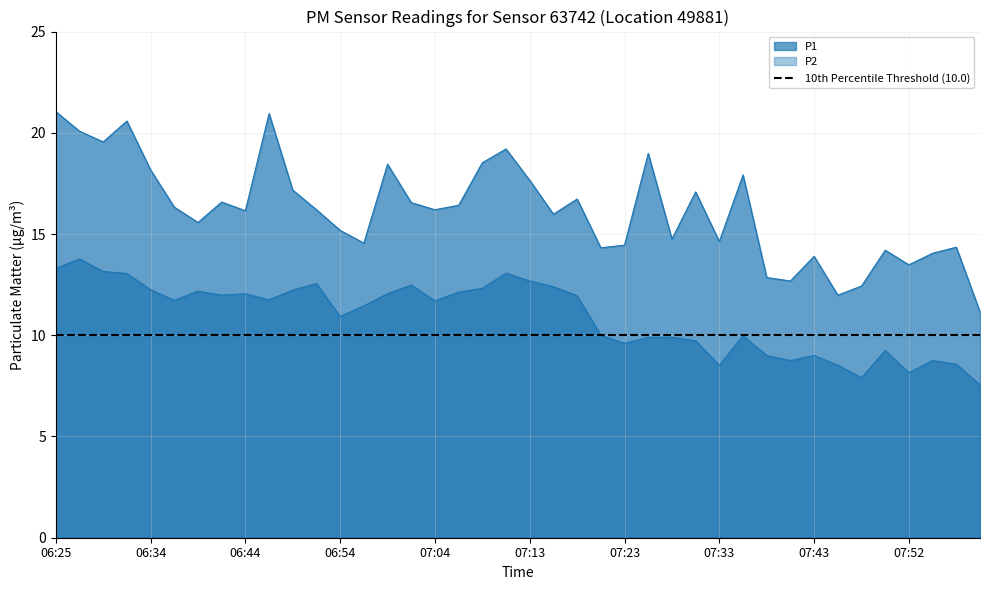

Reading left to right, transcribe all the data shown in this chart.

P1: 21.1	20.1	19.6	20.6	18.2	16.3	15.6	16.6	16.1	20.9	17.2	16.2	15.2	14.6	18.4	16.6	16.2	16.4	18.5	19.2	17.6	16.0	16.7	14.3	14.4	19.0	14.8	17.1	14.6	17.9	12.8	12.7	13.9	12.0	12.4	14.2	13.5	14.1	14.3	11.2
P2: 13.3	13.8	13.2	13.1	12.2	11.7	12.2	12.0	12.1	11.8	12.2	12.6	10.9	11.4	12.1	12.5	11.7	12.1	12.3	13.1	12.7	12.4	11.9	10.0	9.6	9.9	9.9	9.7	8.5	10.0	9.0	8.8	9.0	8.5	7.9	9.2	8.2	8.8	8.6	7.5